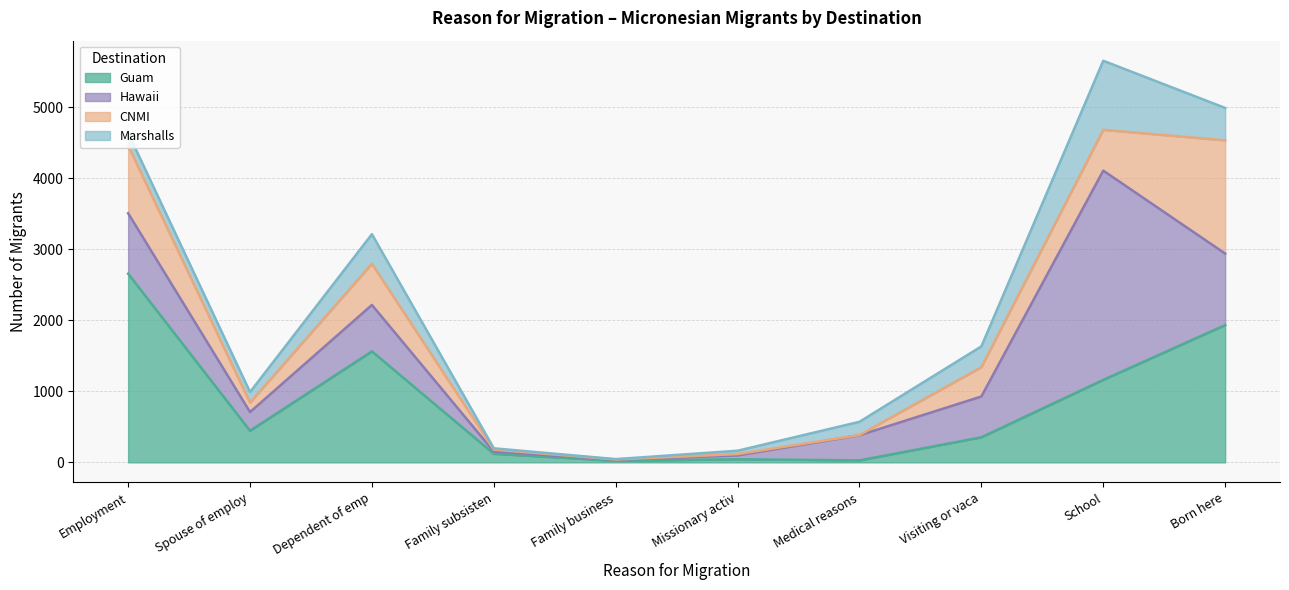

What is the total value across all series at Dependent of emp?

3211